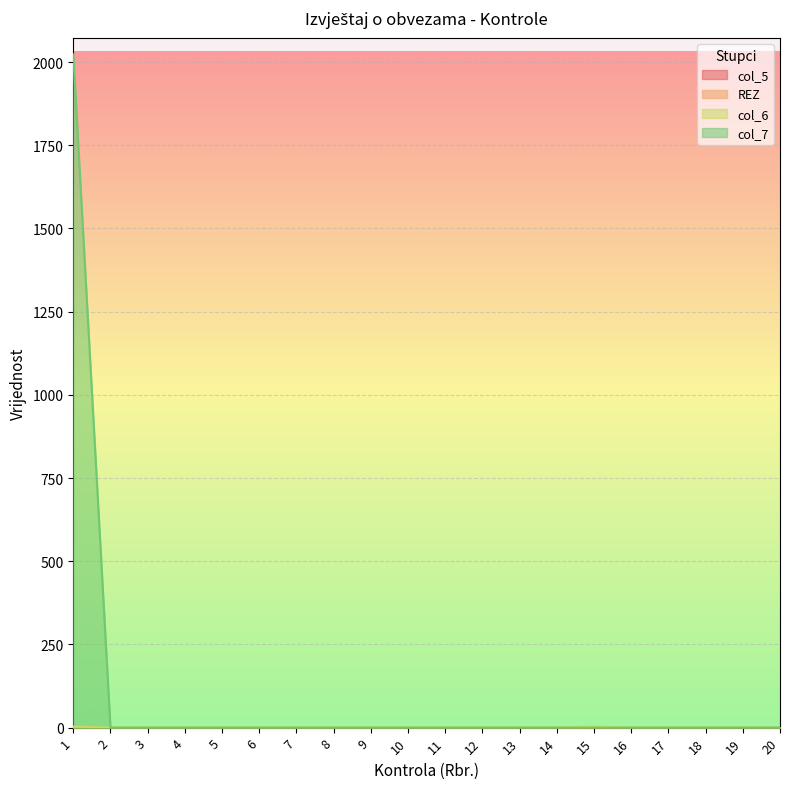

True or false: col_6 and col_7 intersect in this chart.

False